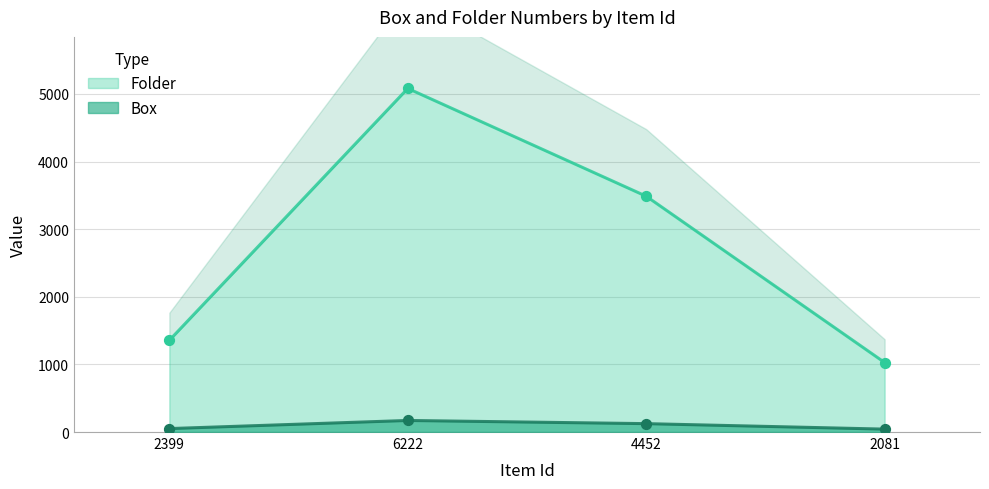

Which series has the largest Y range (max minus min)?

Folder